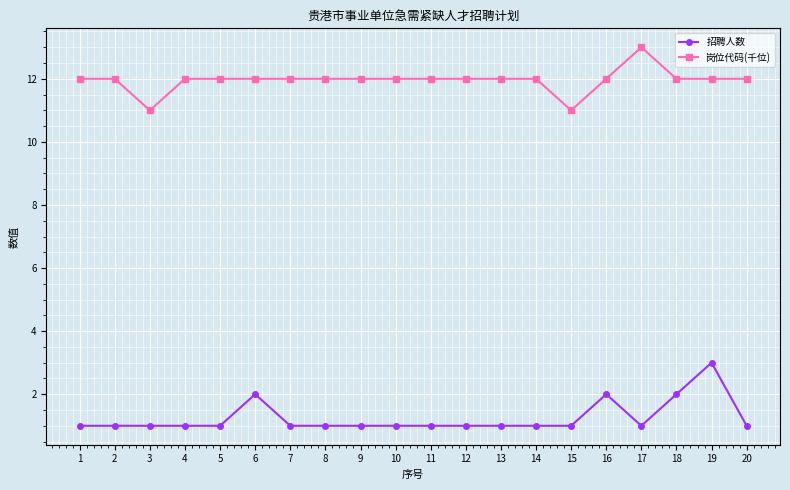

The 招聘人数 series shows 1 at 16. True or false?

False